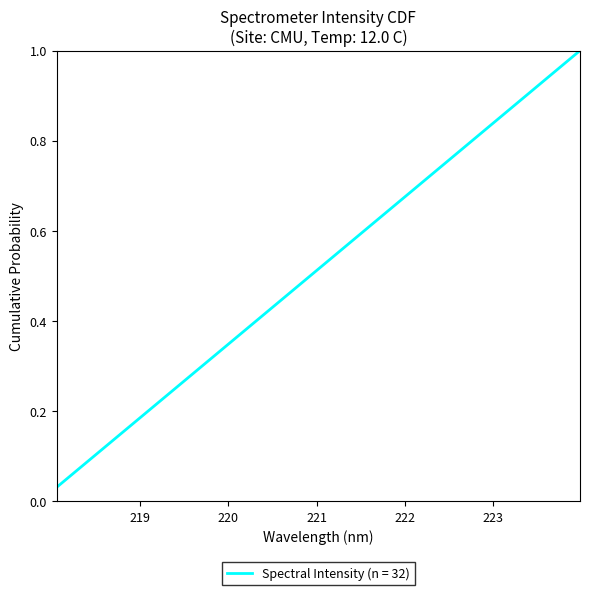

What is the label of the 32nd point from the left?

223.9802